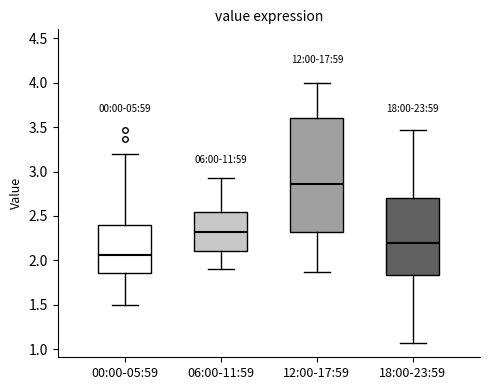

Which box's median line is the highest?

12:00-17:59